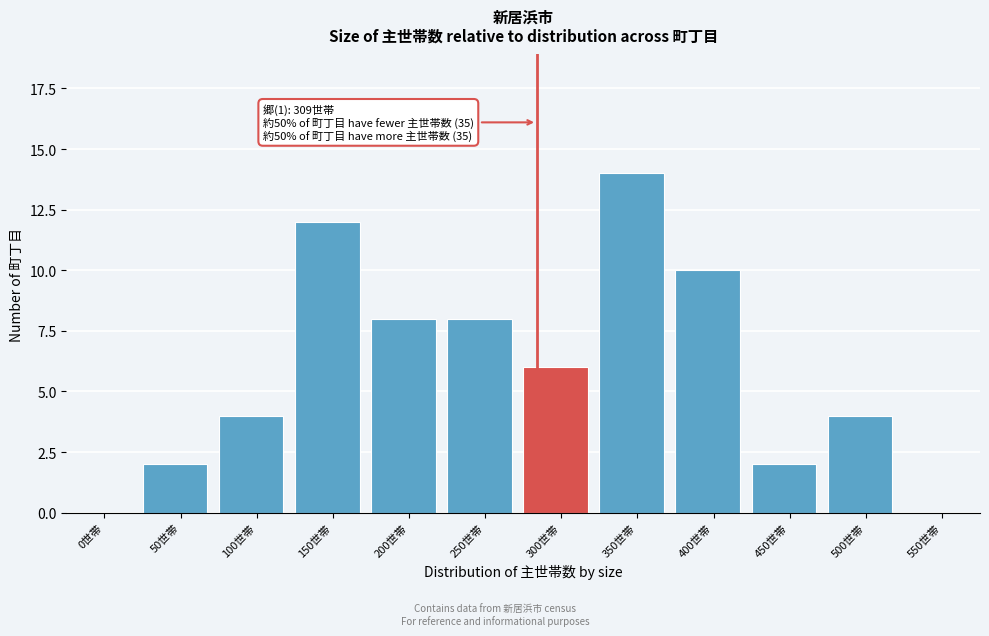

Reading left to right, list all the values displayed in this chart.

0世帯=0	50世帯=2	100世帯=4	150世帯=12	200世帯=8	250世帯=8	300世帯=6	350世帯=14	400世帯=10	450世帯=2	500世帯=4	550世帯=0